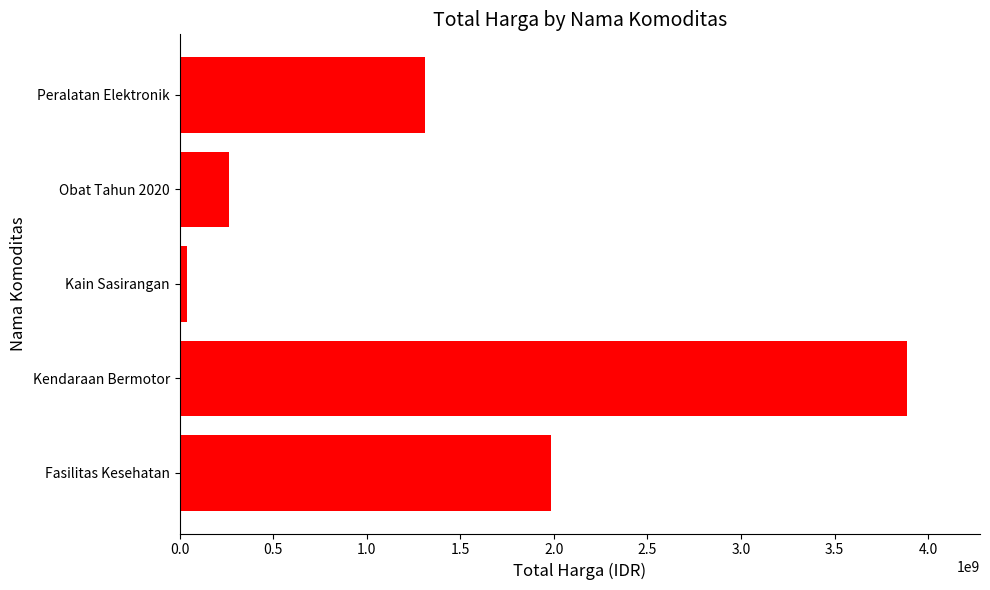

What is the average value?

1497691205